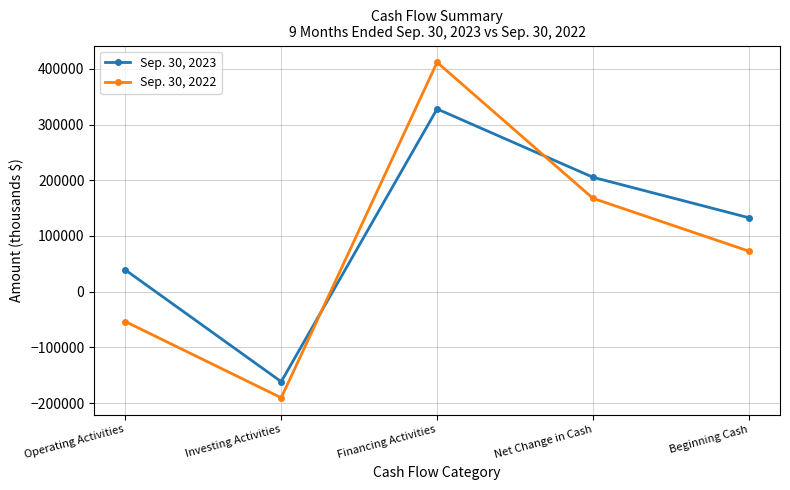

What position from the right is Investing Activities?

4